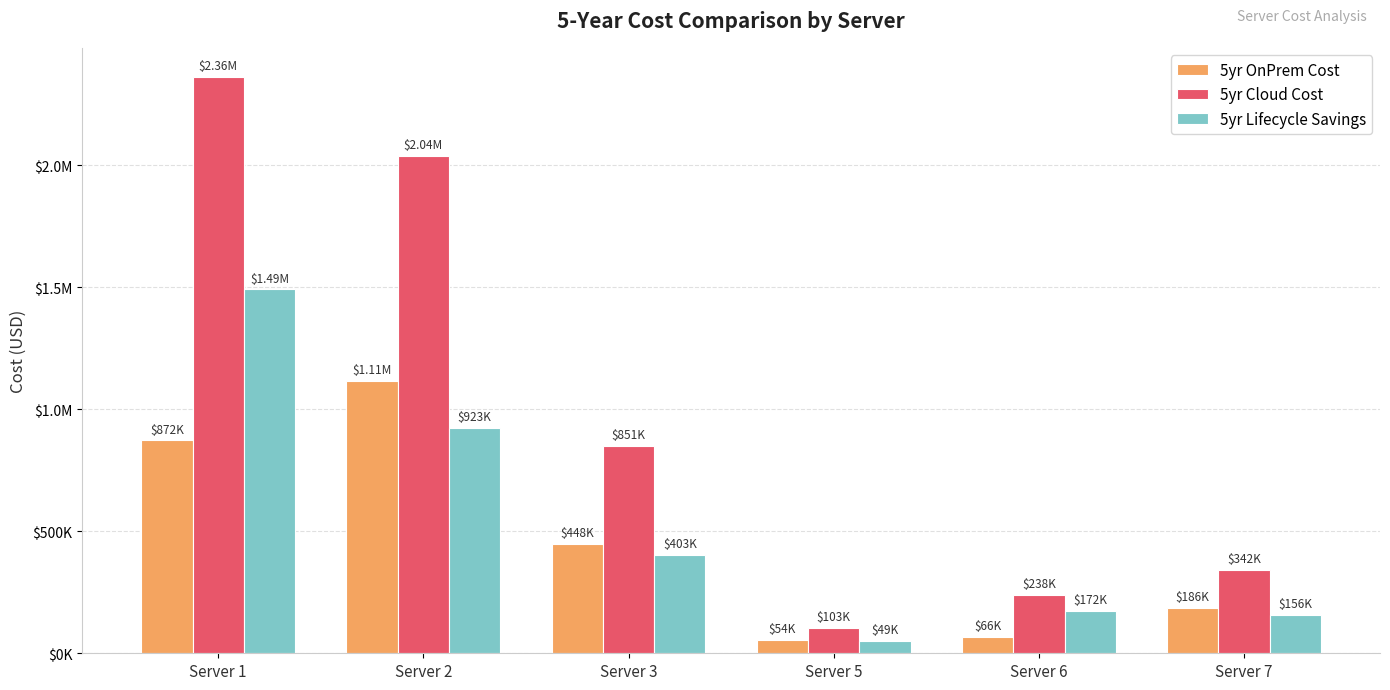

What are all the series names shown in the legend?

5yr OnPrem Cost, 5yr Cloud Cost, 5yr Lifecycle Savings